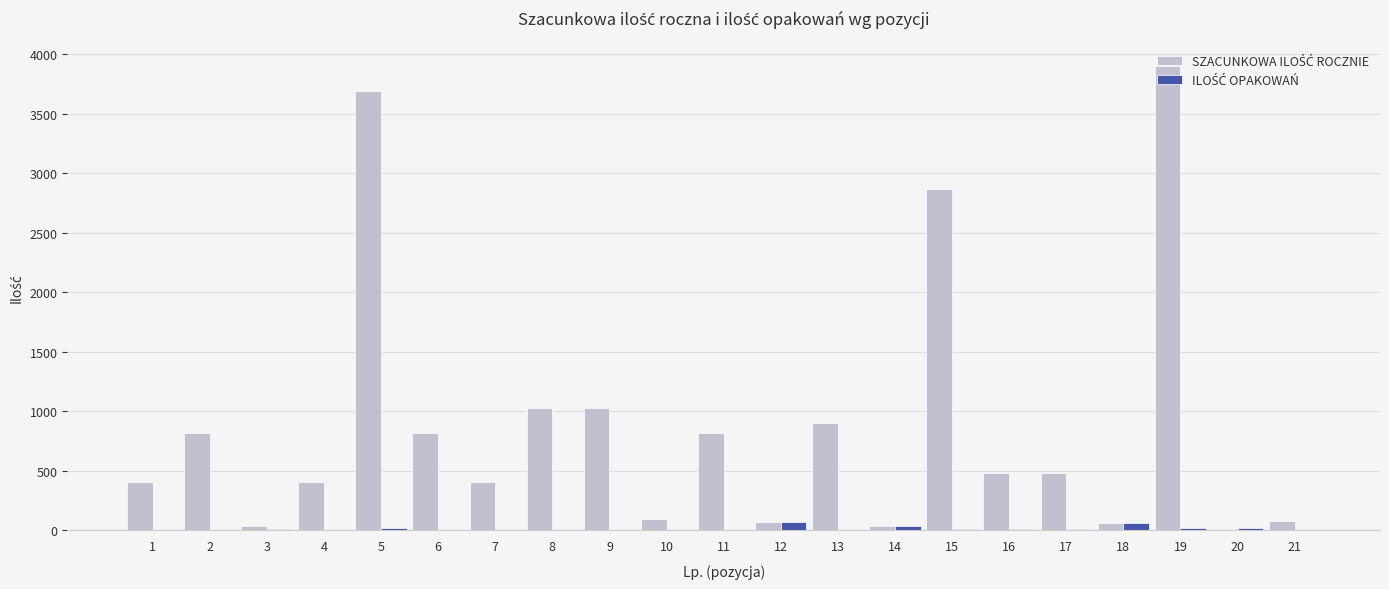

At which category is the sum across all series the highest?

19